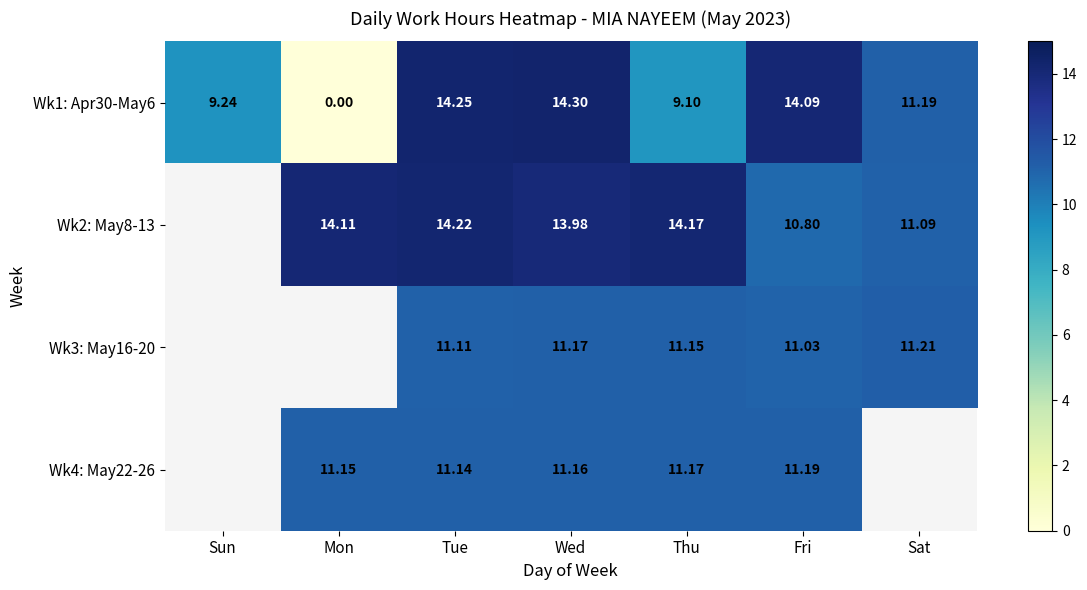

At which category is the sum across all series the highest?

Tue